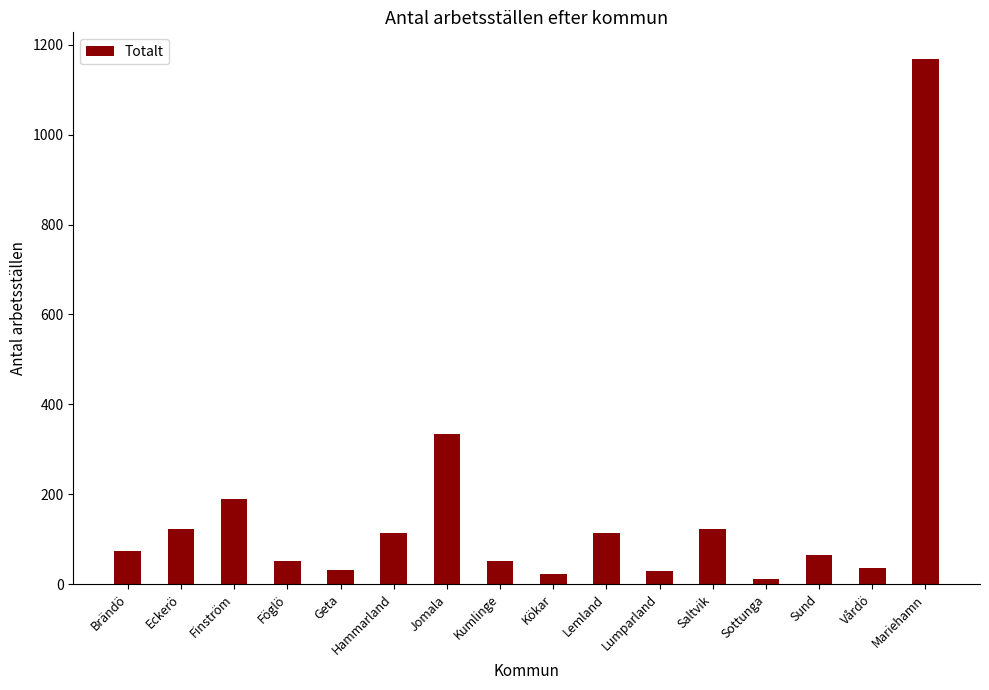

What is the sum of all values?

2536